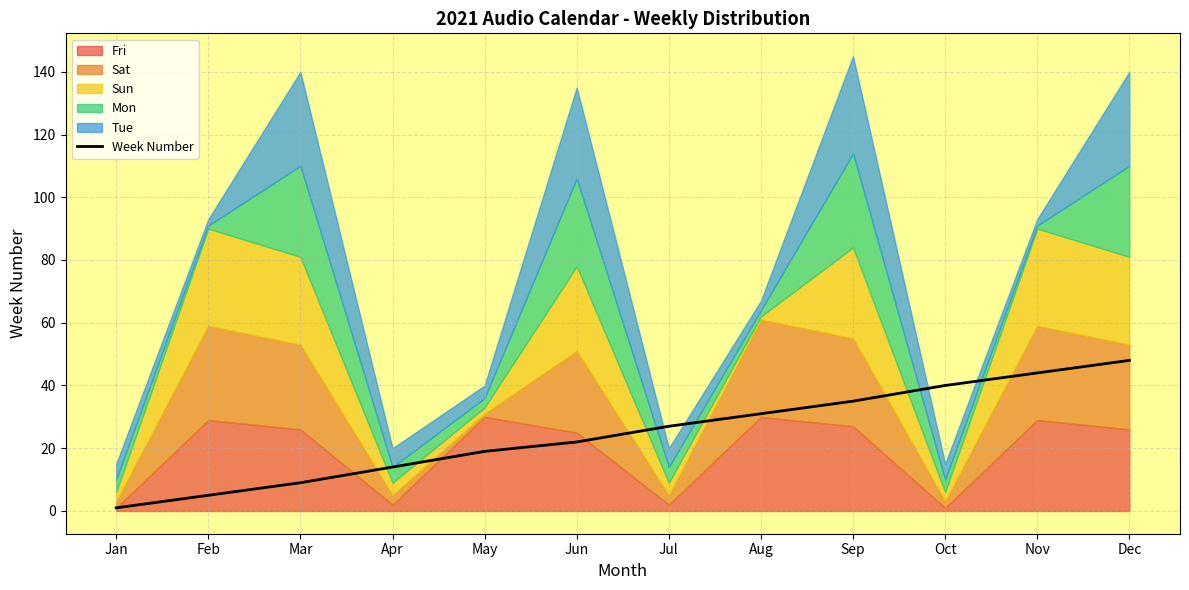

Which has a higher value, Mar or Jul?

Jul